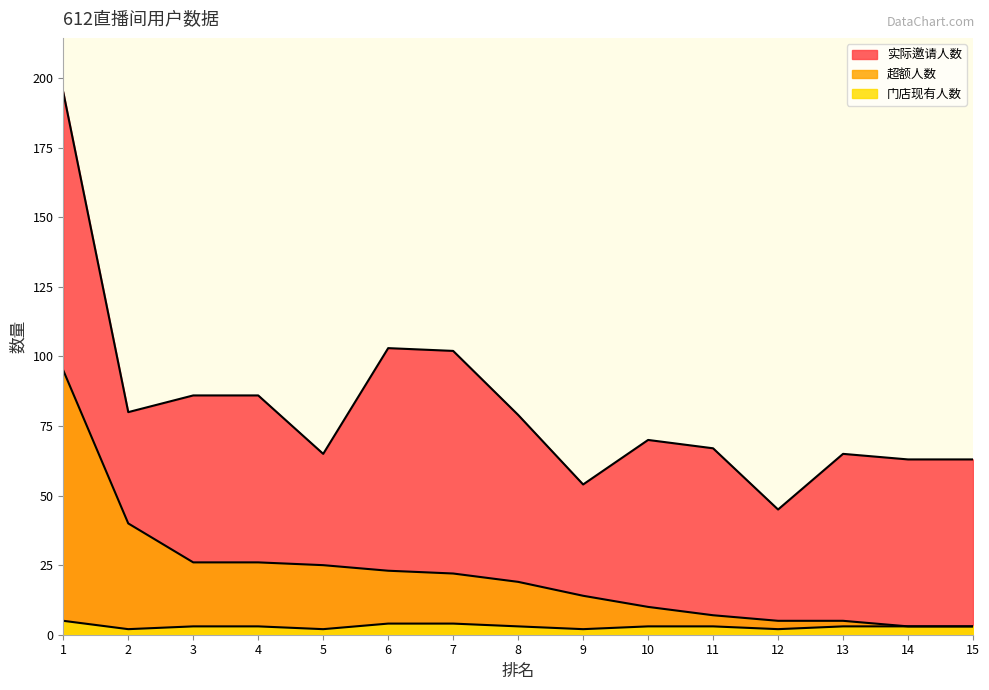

What is the value of the 门店现有人数 point at the 4th from the left?

3